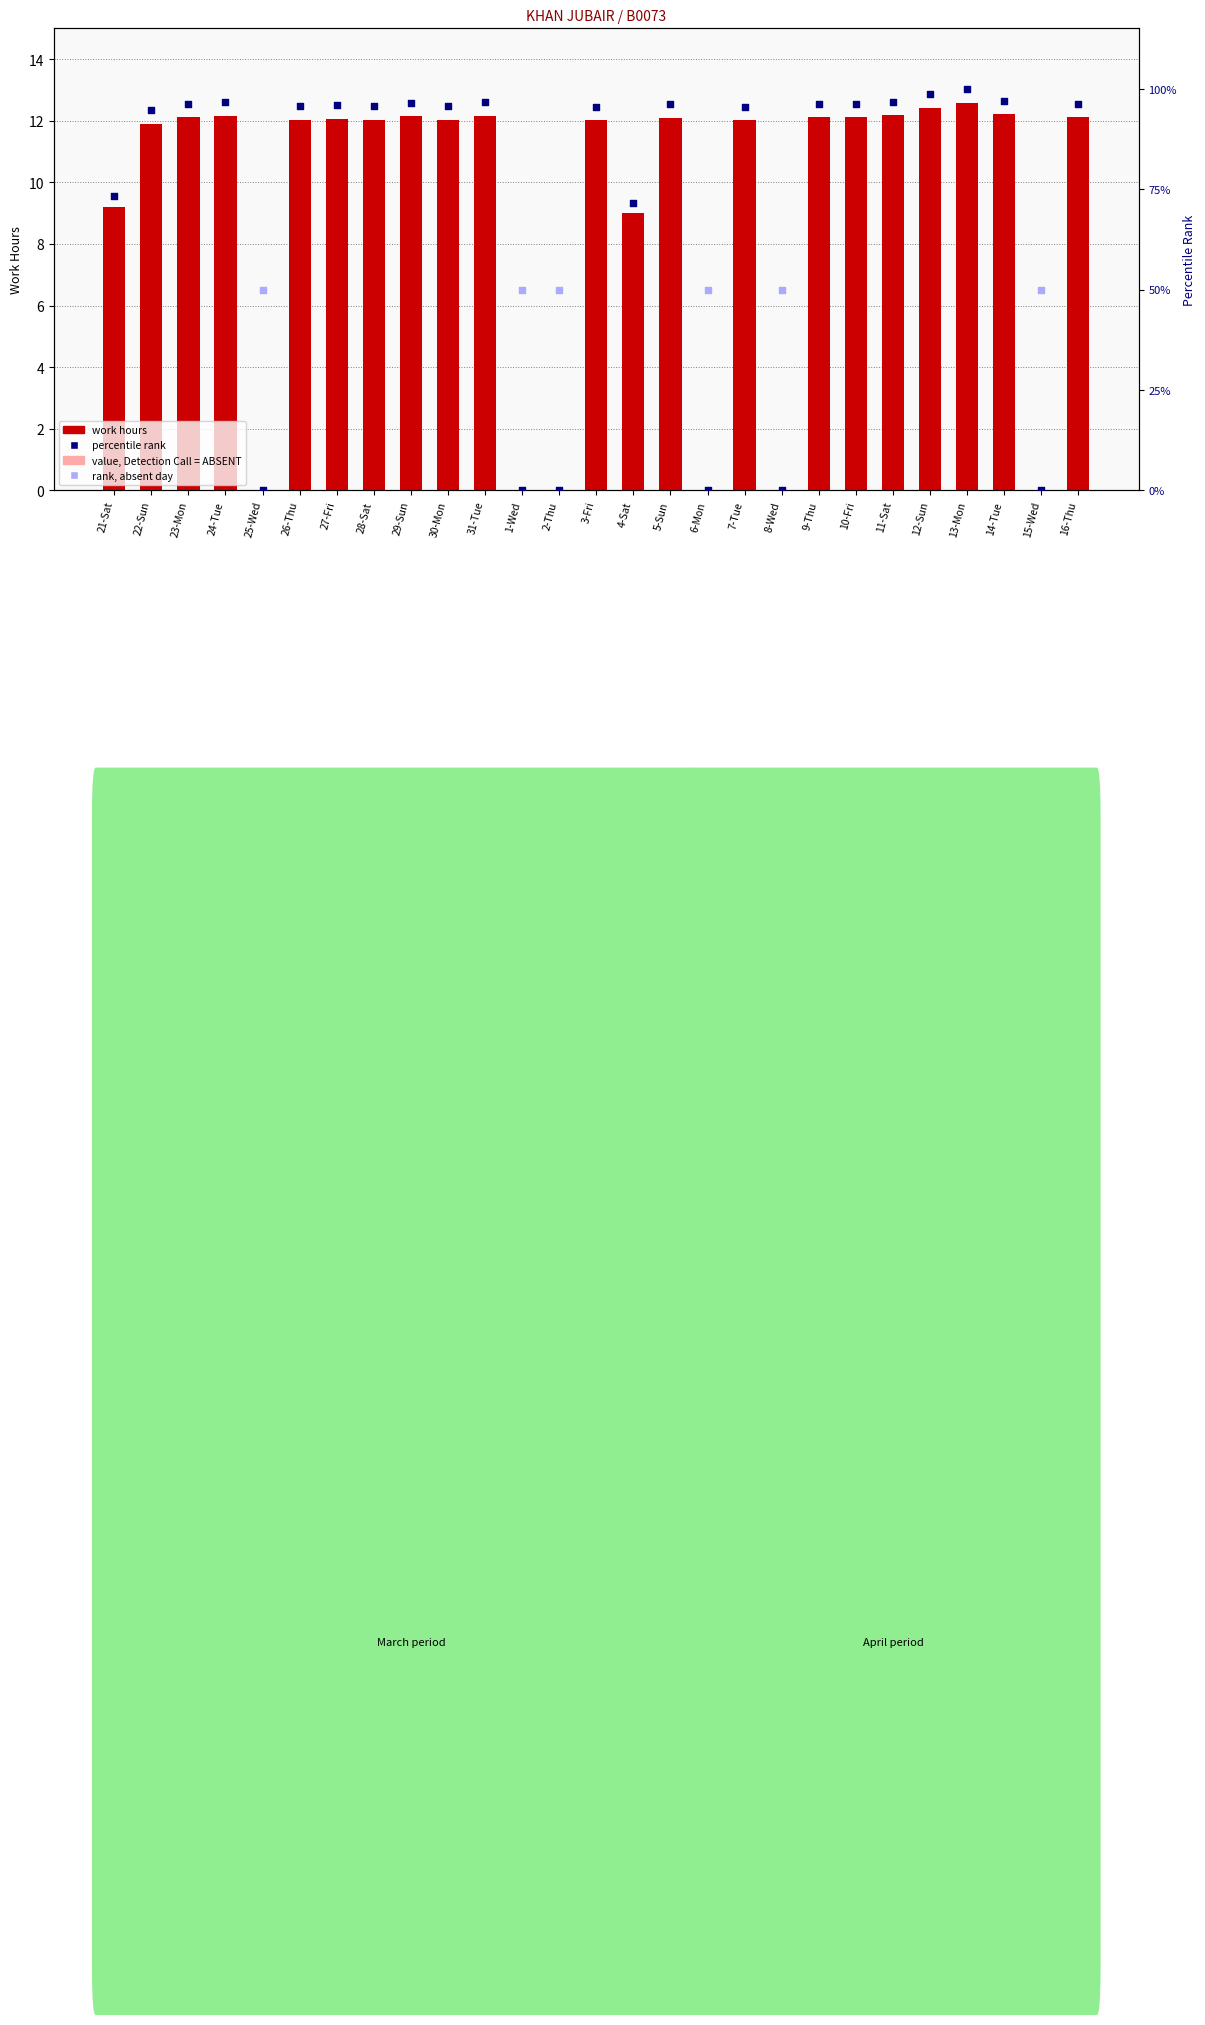

Between 24-Tue and 28-Sat, which is larger?

24-Tue